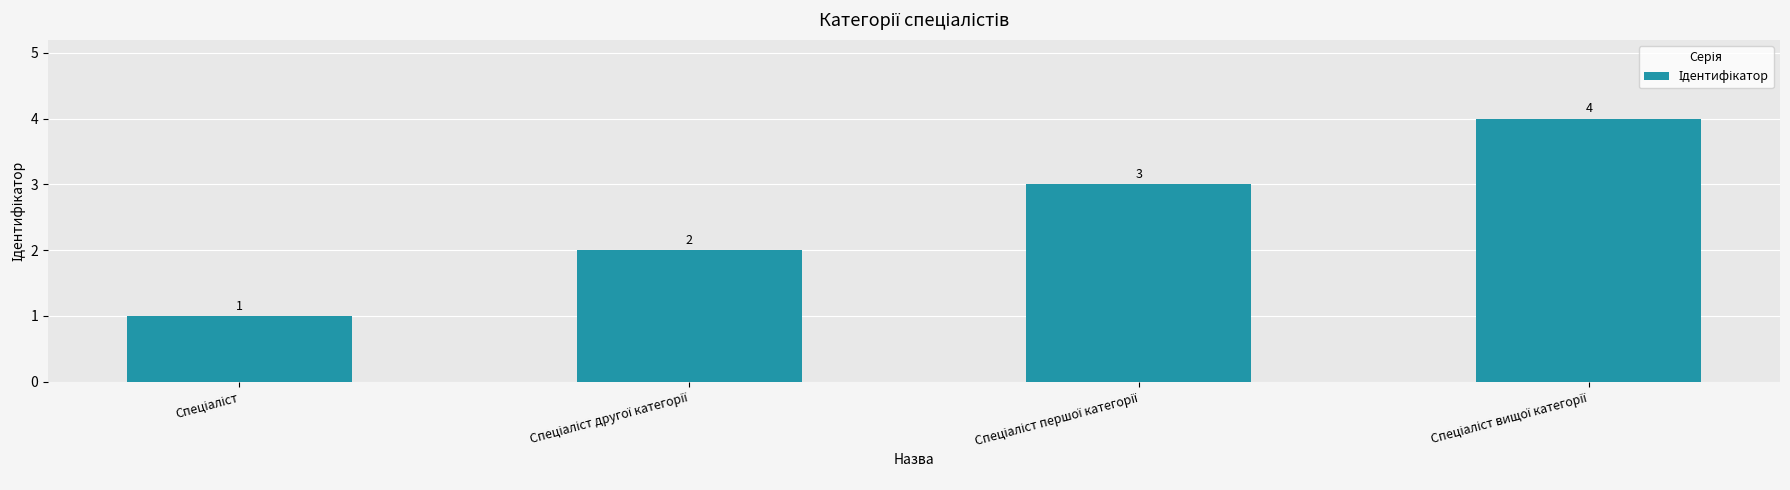

What is the greatest value displayed?

4